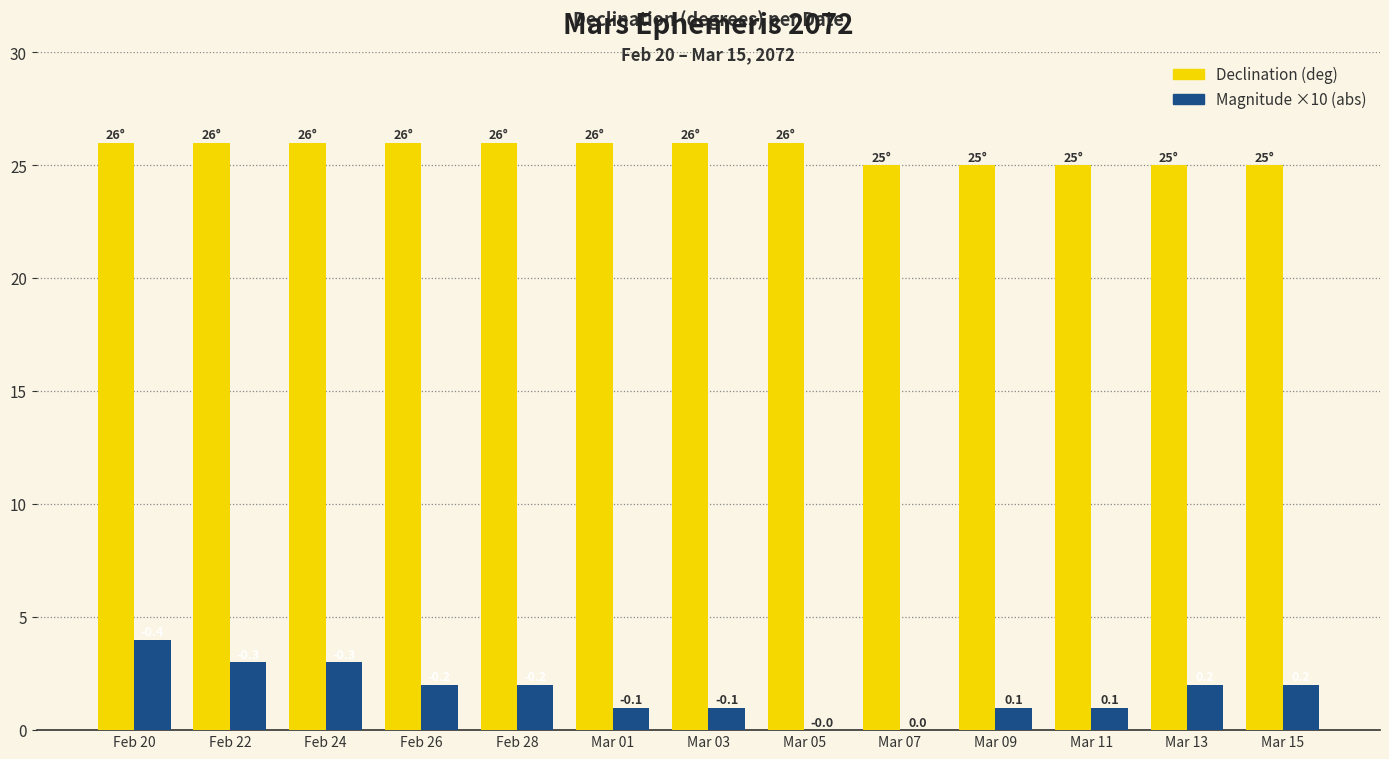

How many groups of bars are there?

13